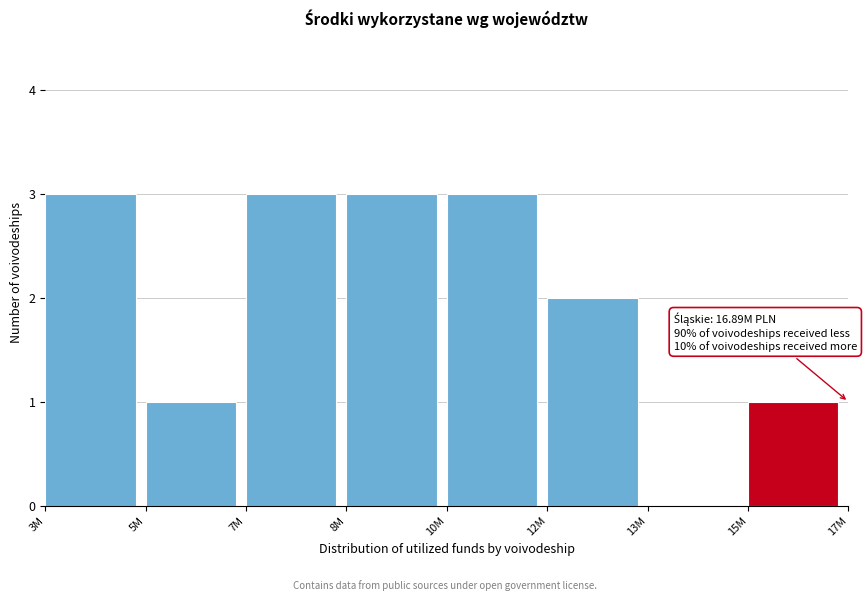

Reading left to right, what are all the values shown in this chart?

3M=3	5M=1	7M=3	8M=3	10M=3	12M=2	13M=0	15M=1